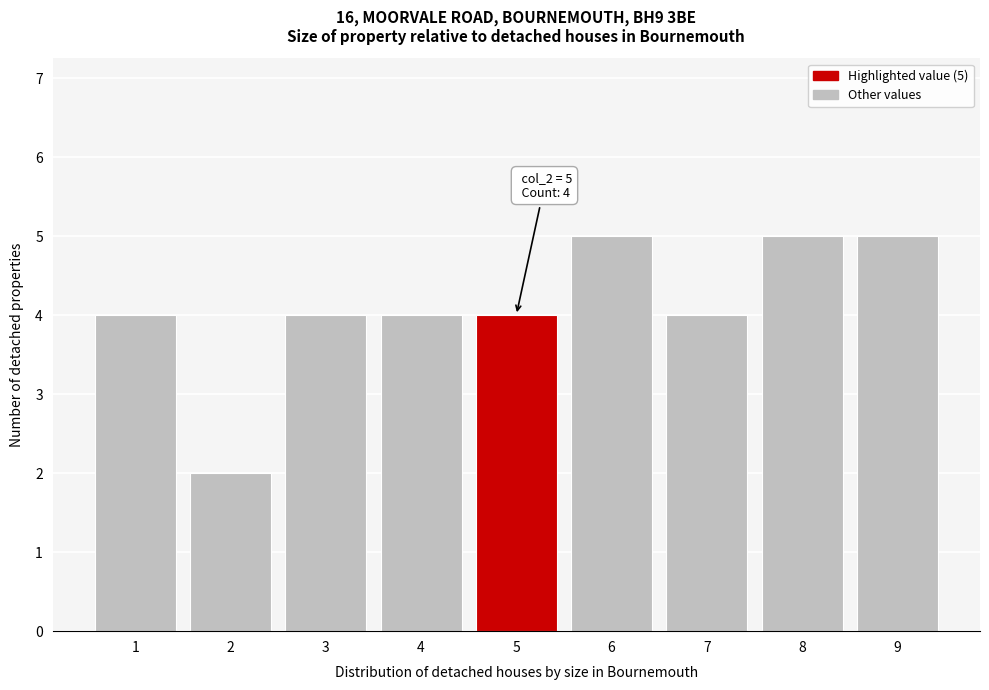

Reading right to left, what are all the values shown in this chart?

9=5	8=5	7=4	6=5	5=4	4=4	3=4	2=2	1=4